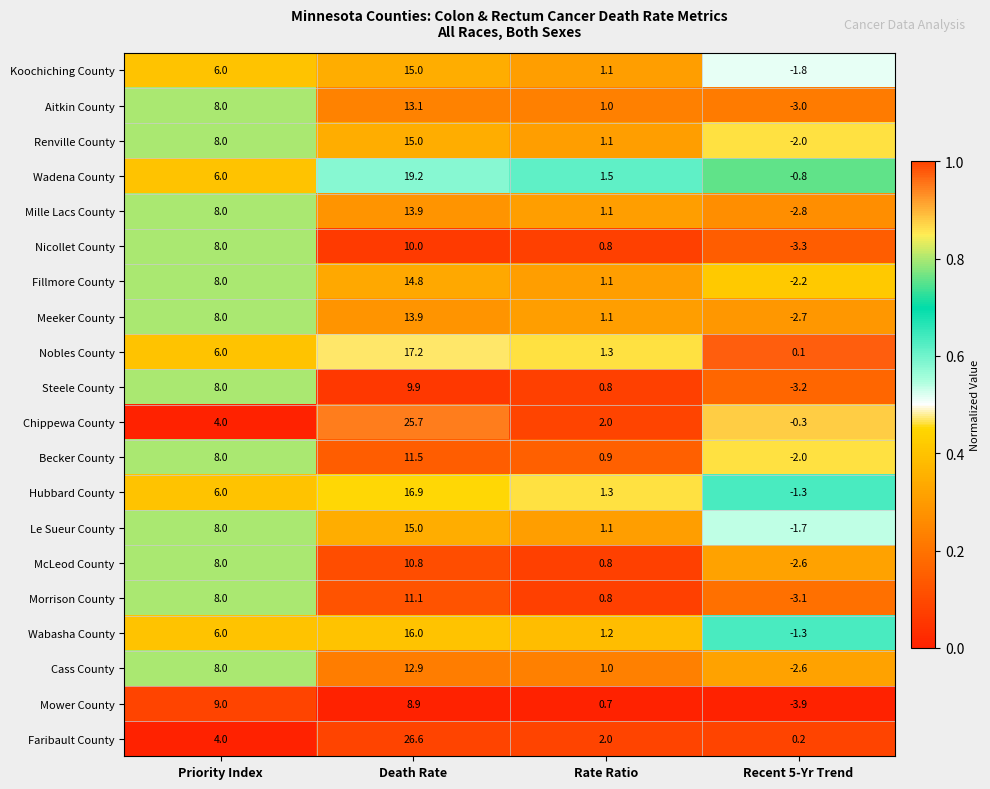

Which series has the largest total across all categories?

Faribault County